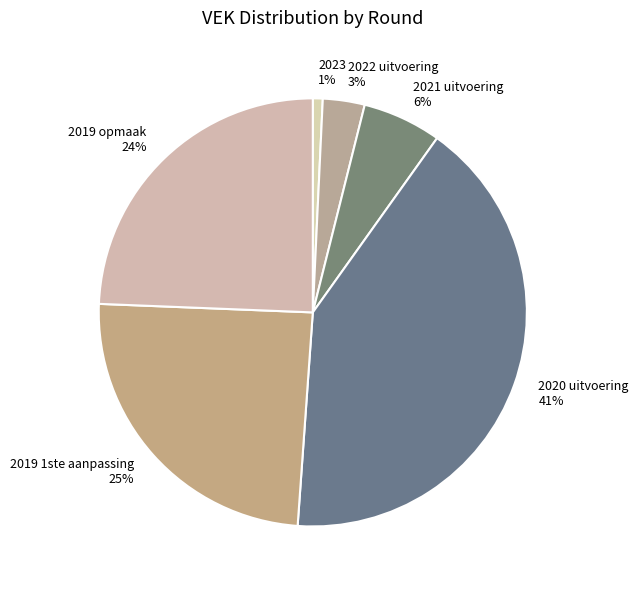

Is there any slice that represents more than half of the pie?

No